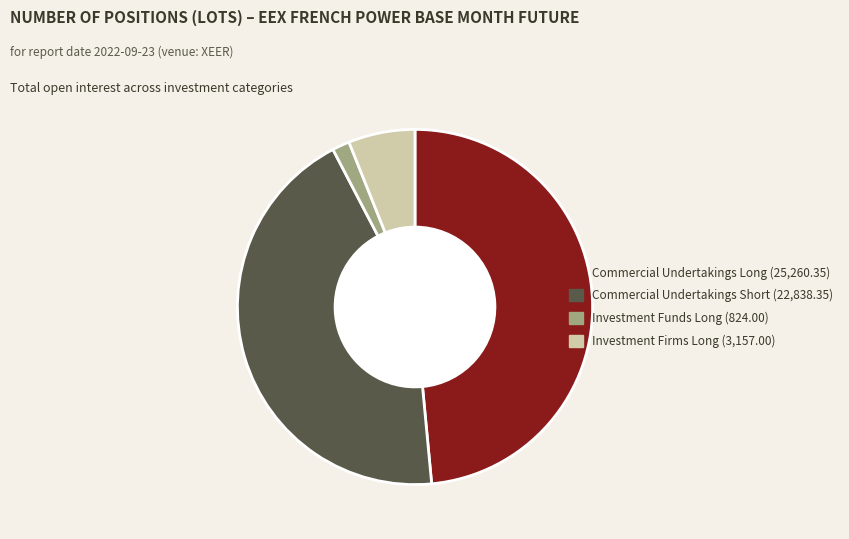

Is there a majority slice in this chart?

No